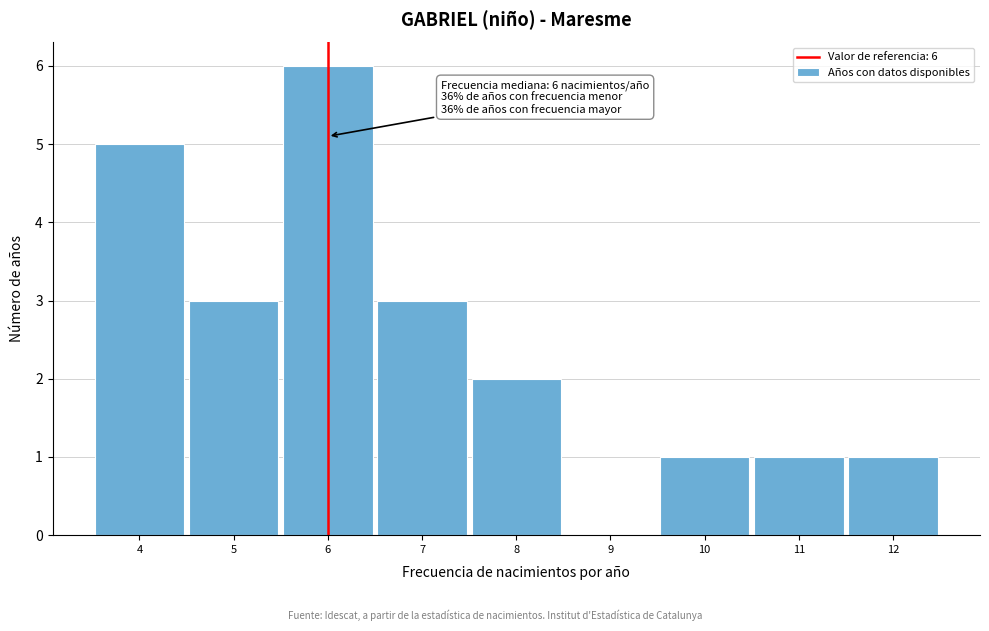

Which range on the x-axis has the tallest bar?

5.5 to 6.5